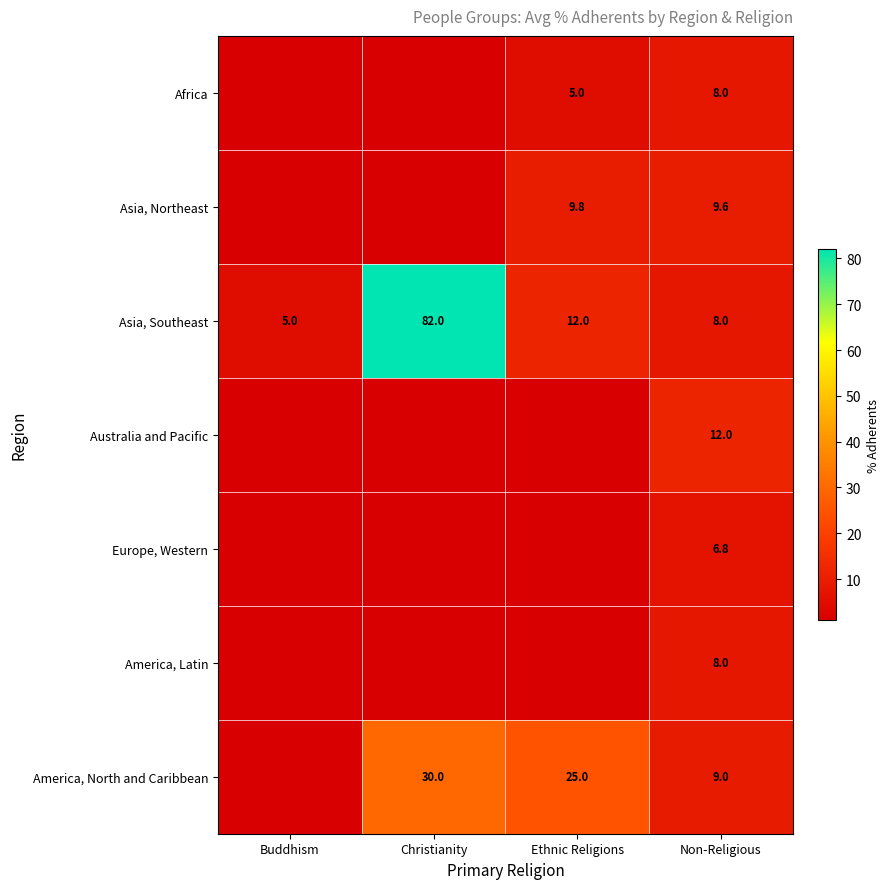

The value of America, North and Caribbean at Christianity is 51.5. True or false?

False